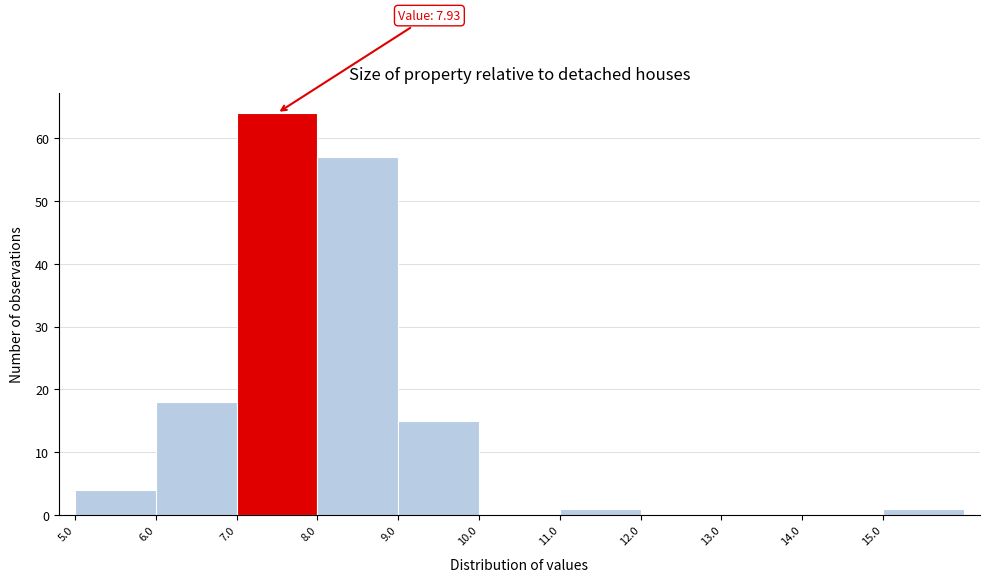

Over which range of the x-axis is the bar tallest?

7 to 8